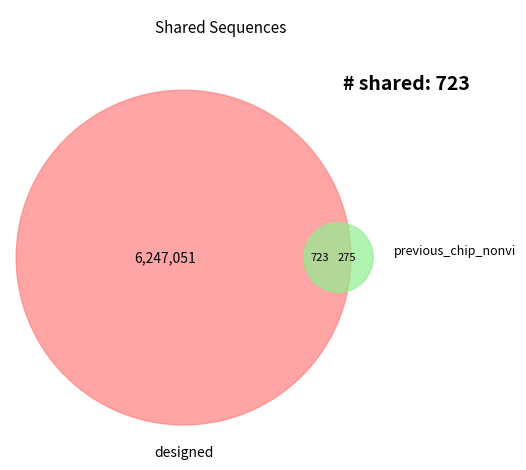

Is the sum of 32 and 35 greater than half?

No